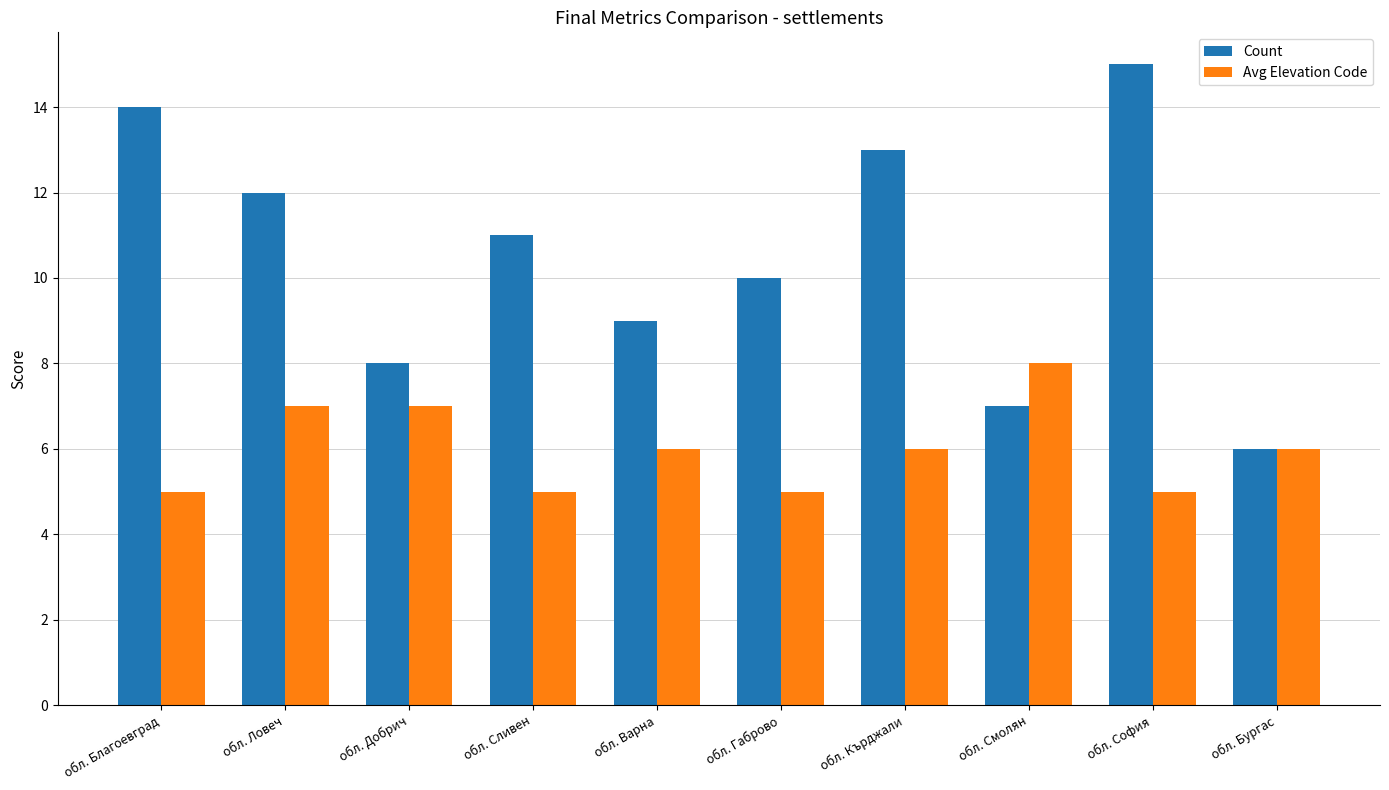

Which series has the largest range (max minus min)?

Count